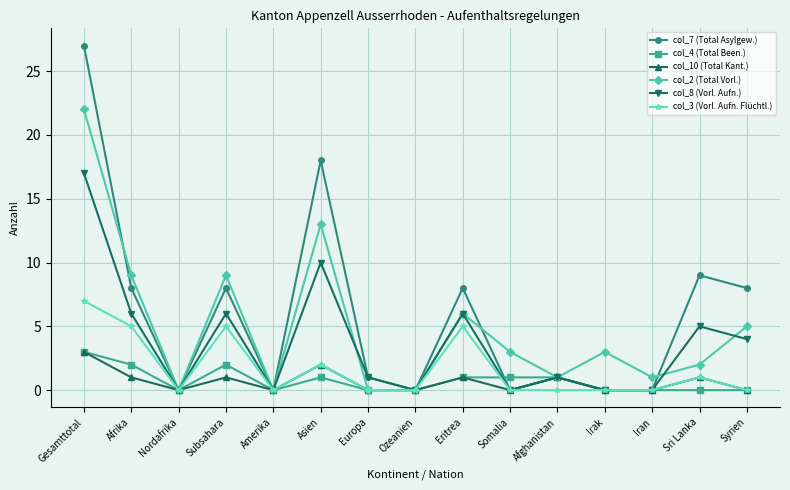

What is the maximum value shown in the chart?

27